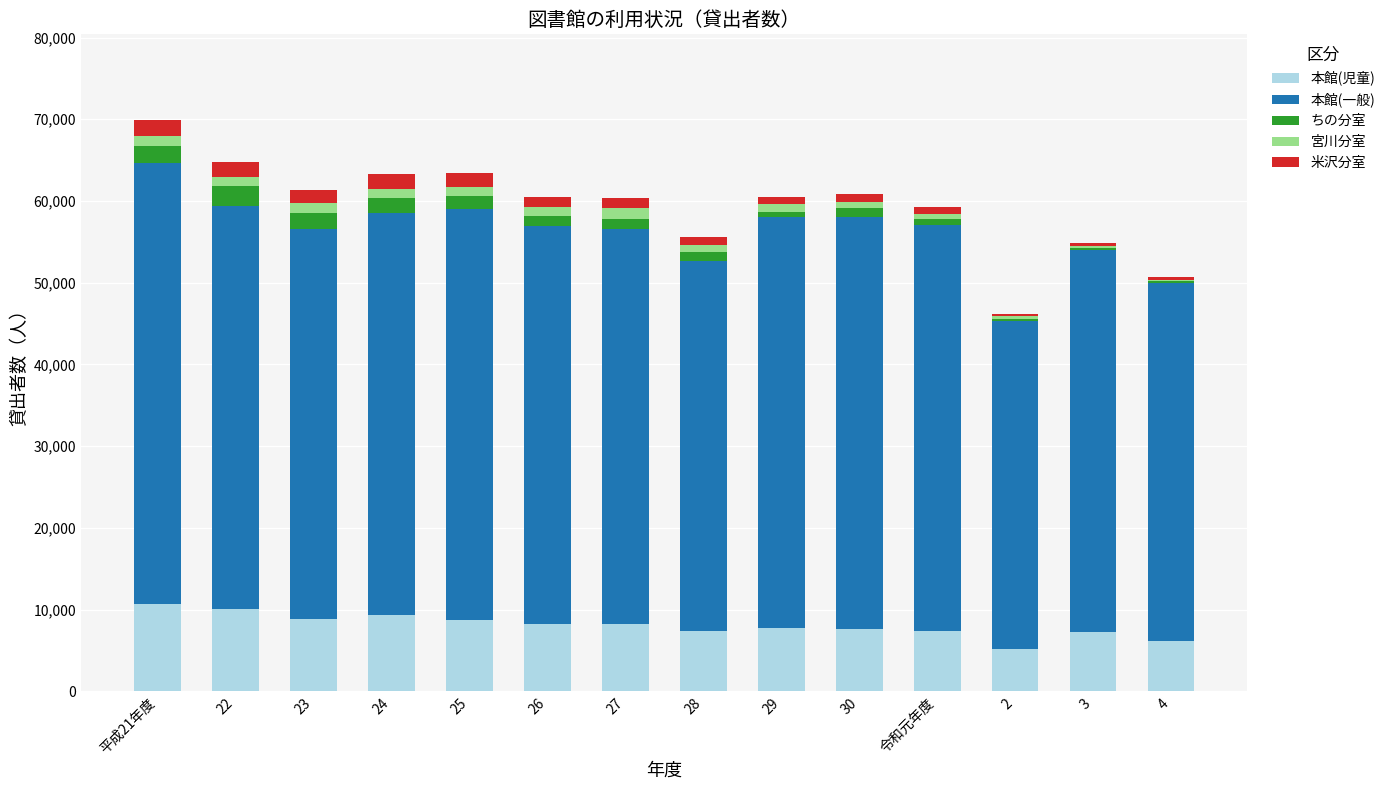

What is the highest value of the 本館(児童) series?

10738